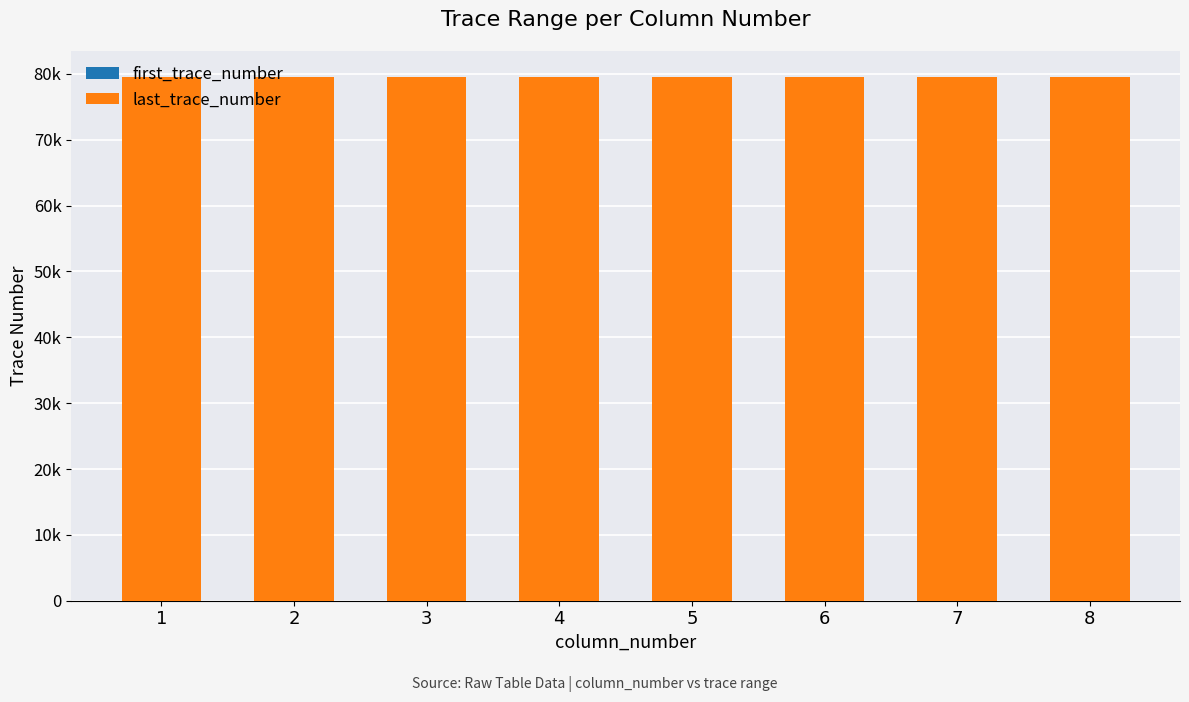

How many data points does each series have?

8